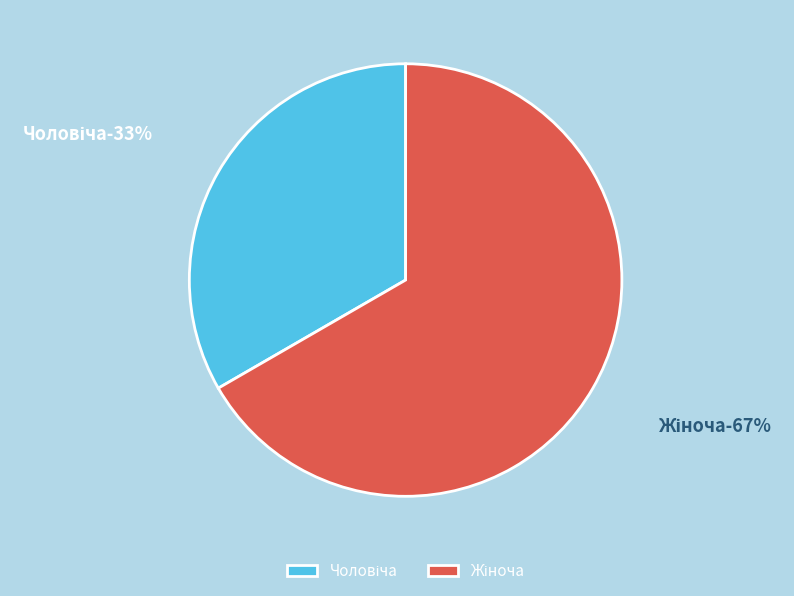

How many slices are in this pie chart?

2